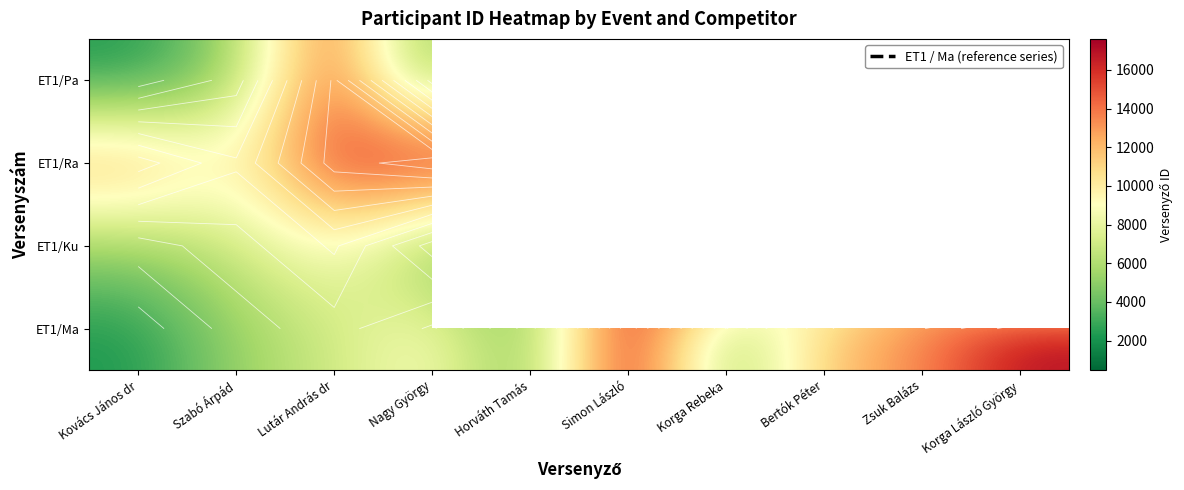

At which category is the sum across all series the highest?

Lutár András dr